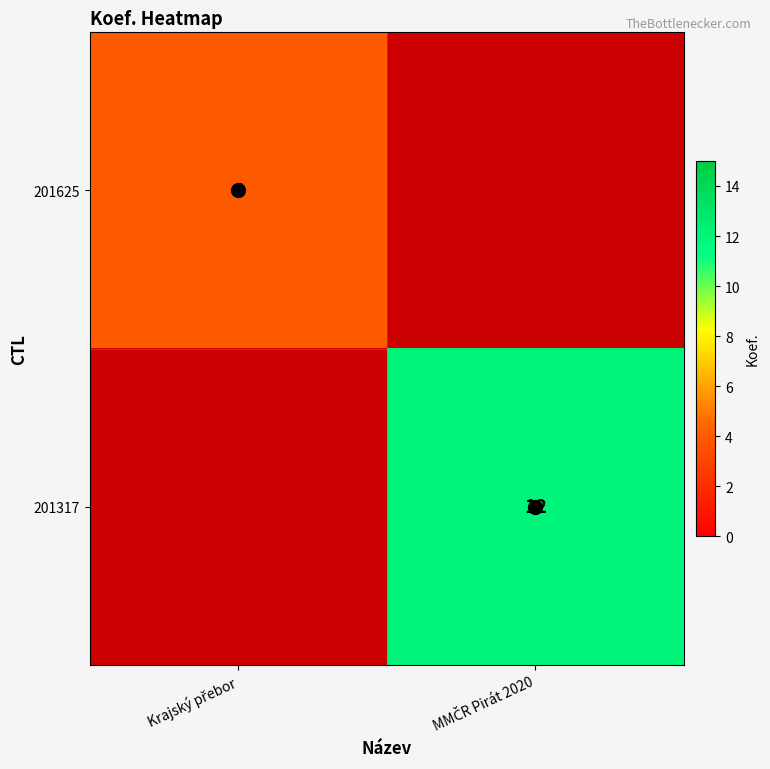

Rank the series by their average value, from lowest to highest.

201625, 201317